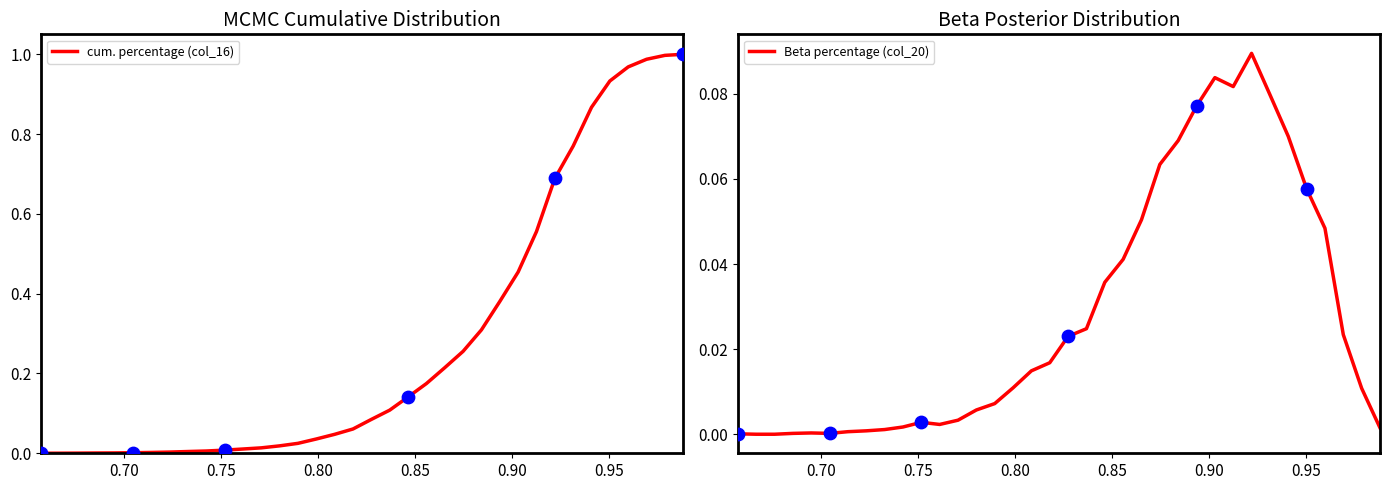

Which series has the largest total across all categories?

cum. percentage (col_16)